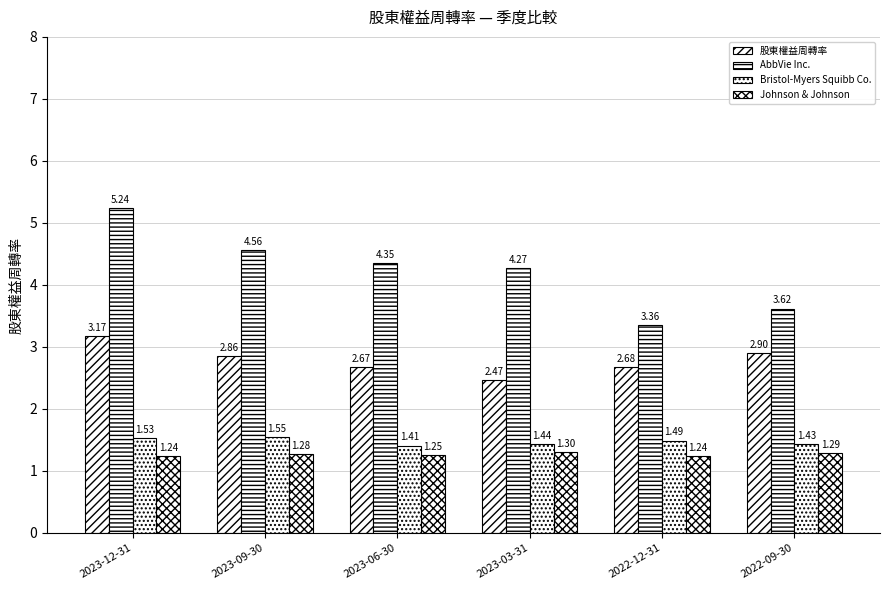

How many bars are there in each group?

4